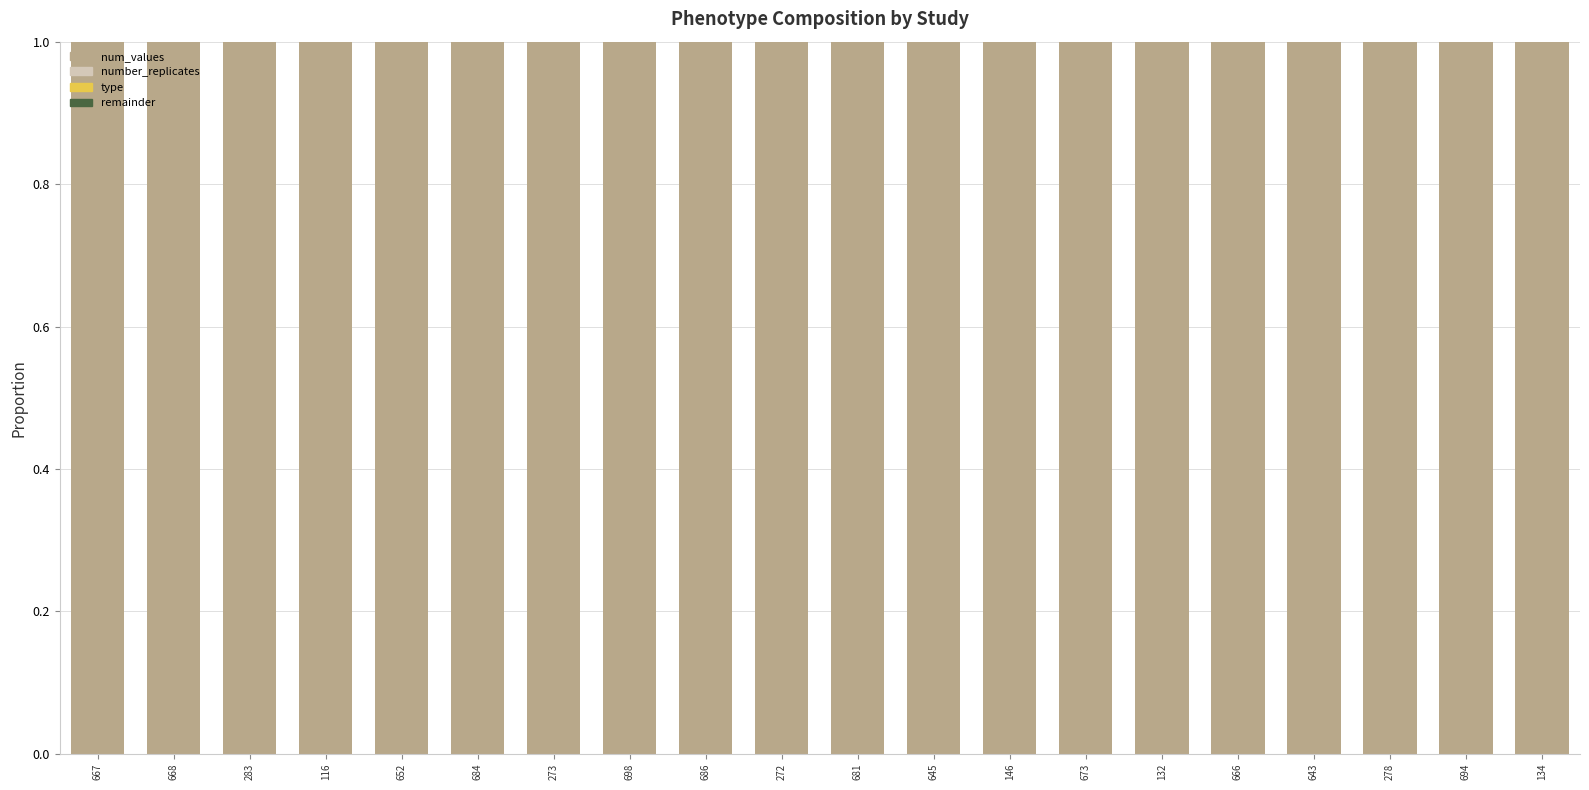

Rank the categories by num_values value from lowest to highest.

667, 668, 283, 116, 652, 684, 273, 698, 686, 272, 681, 645, 146, 673, 132, 666, 643, 278, 694, 134